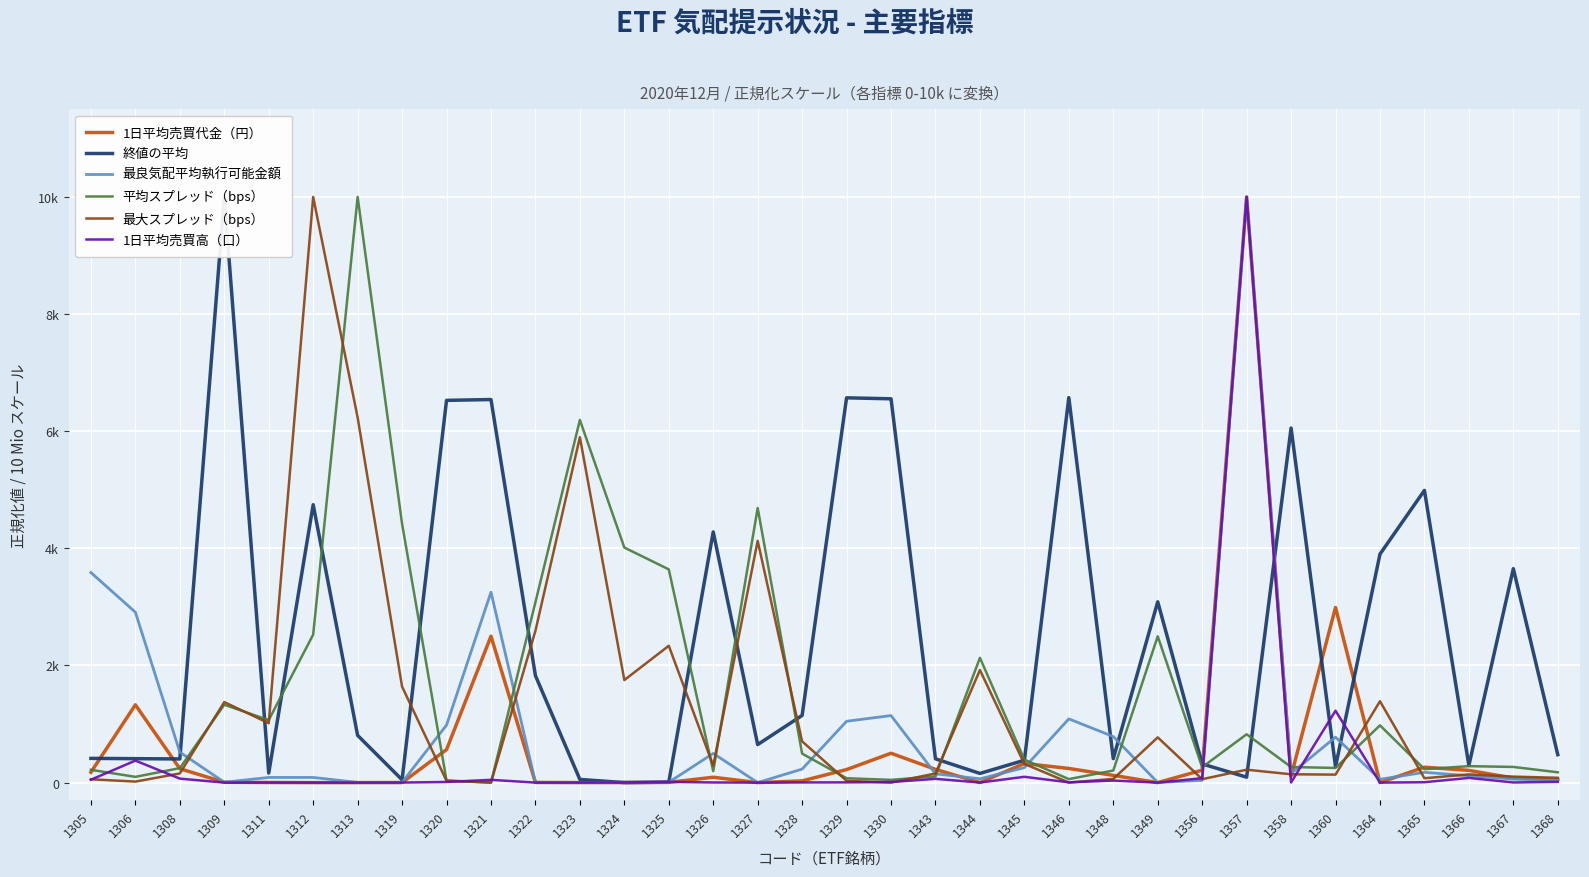

True or false: 終値の平均 and 1日平均売買代金（円） cross at least once.

True